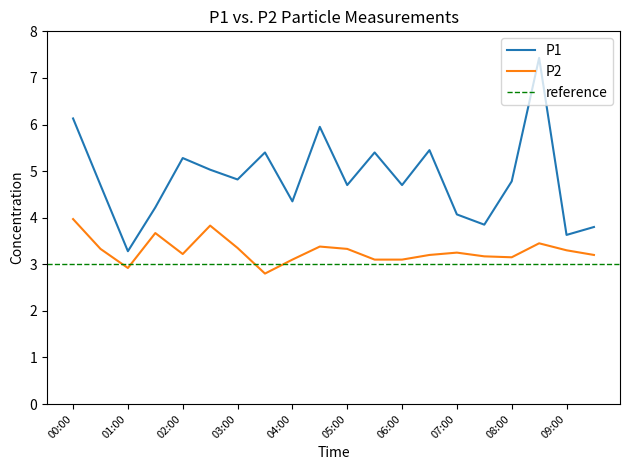

What is the minimum value shown in the chart?

2.8